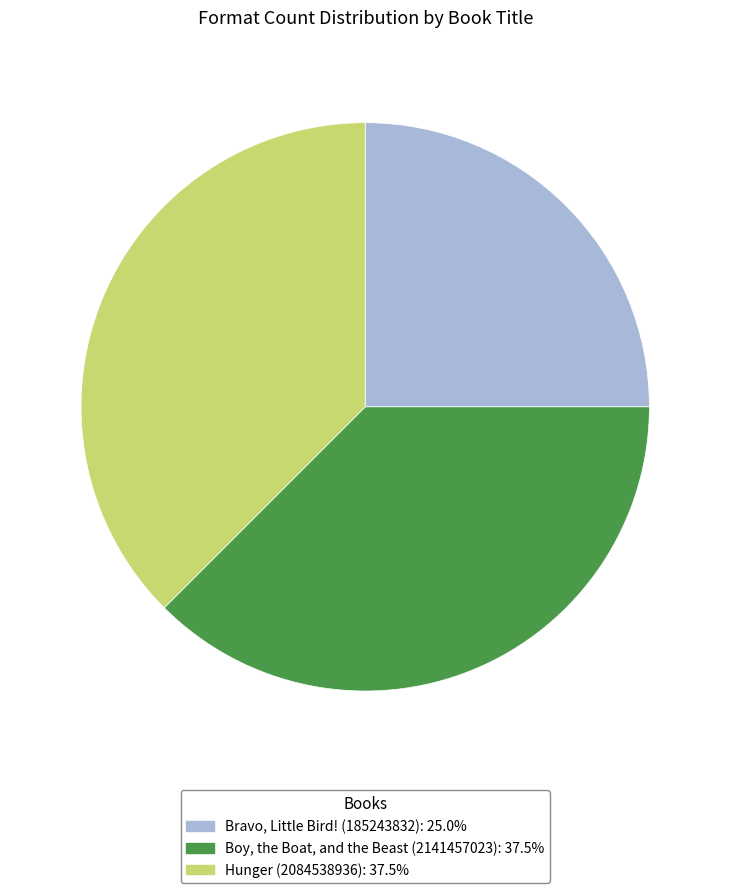

Which category has the smallest portion of the pie?

Bravo, Little Bird! (185243832)